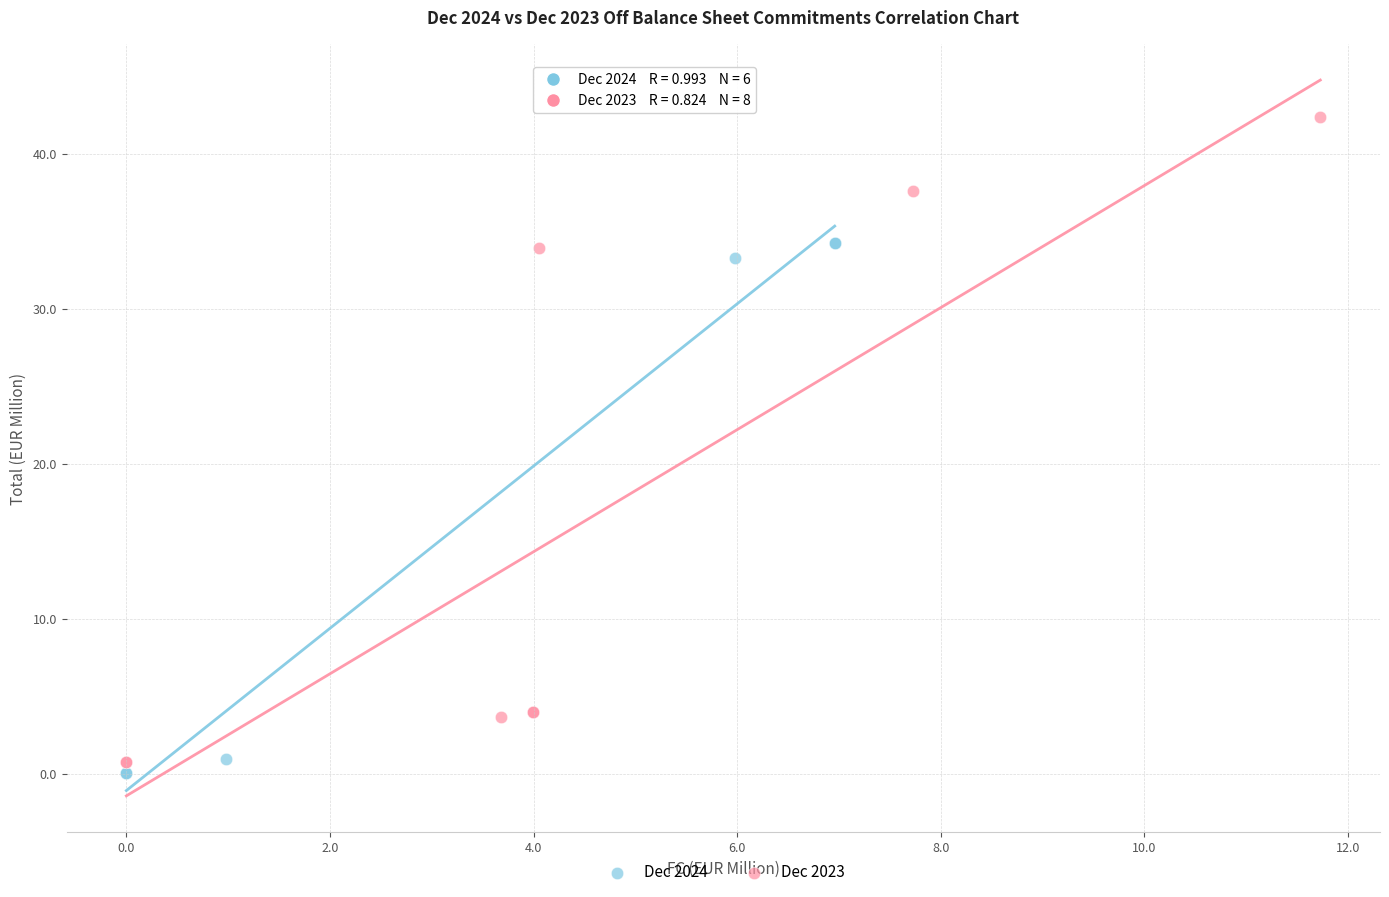

Which series has the widest spread of Y values?

Dec 2023